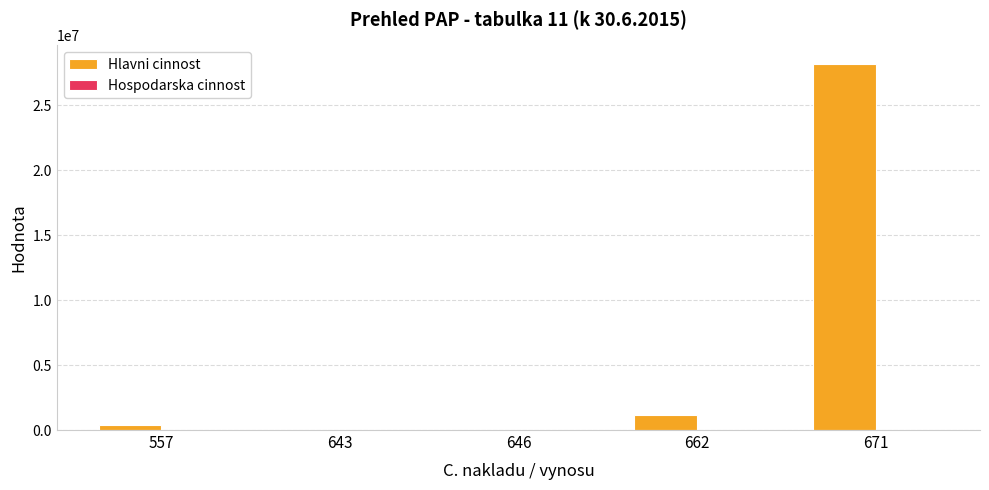

What is the change in value from 662 to 671?

+27049331.0